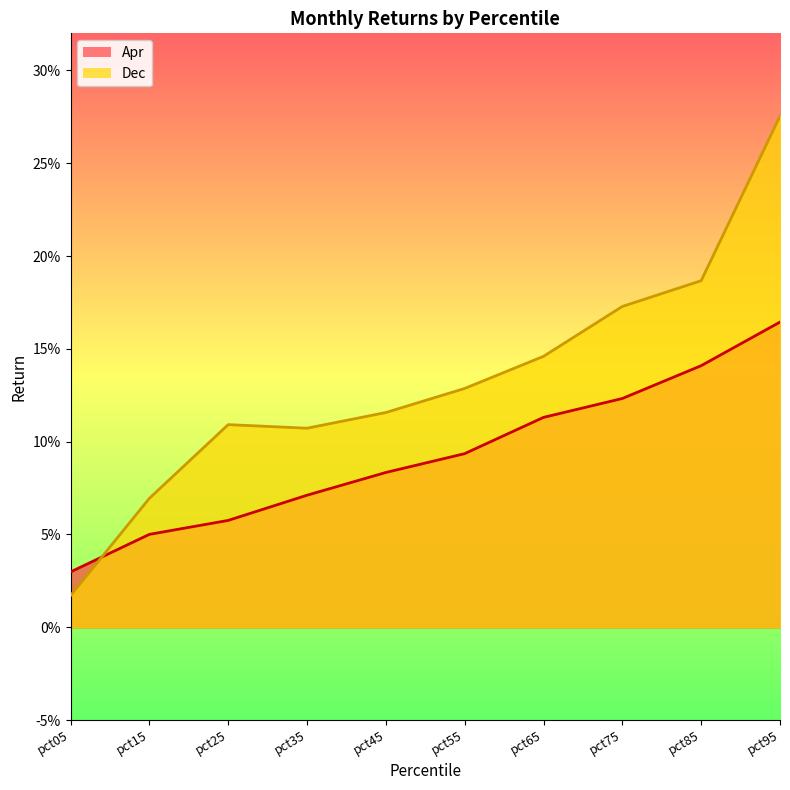

Reading right to left, transcribe all the data shown in this chart.

Apr: 0.2	0.1	0.1	0.1	0.1	0.1	0.1	0.1	0.1	0.0
Dec: 0.3	0.2	0.2	0.1	0.1	0.1	0.1	0.1	0.1	0.0